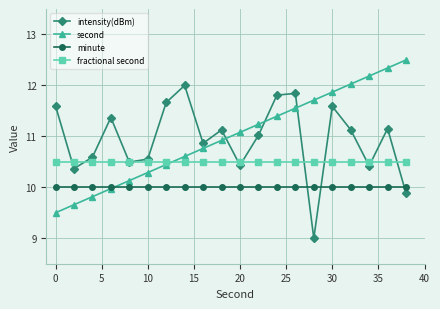

What is the value of the second point at the 8th from the left?

10.6